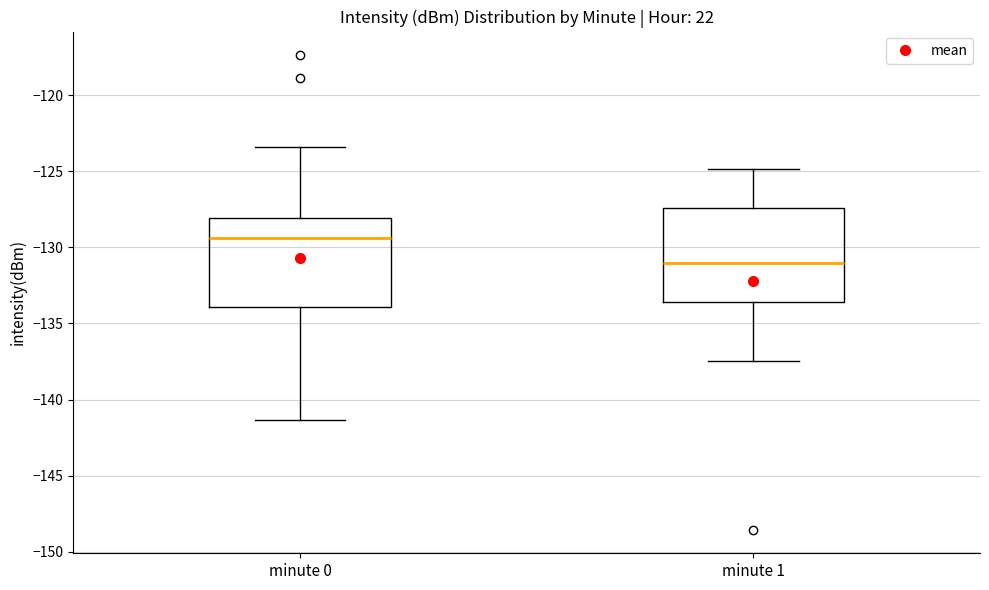

Where does the median line of the box for minute 1 sit on the y-axis? The values are not printed on the chart, so give them approximately, as read against the axis.

-131.0